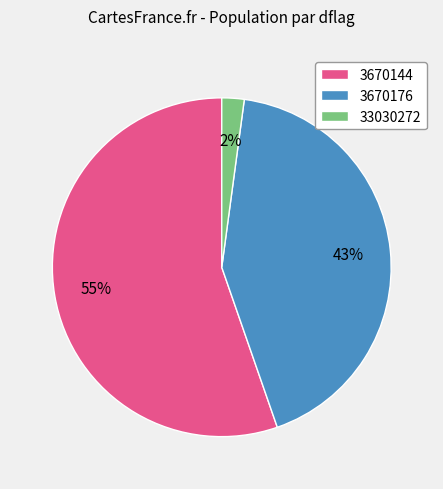

True or false: 3670176 accounts for 19% of the total.

False